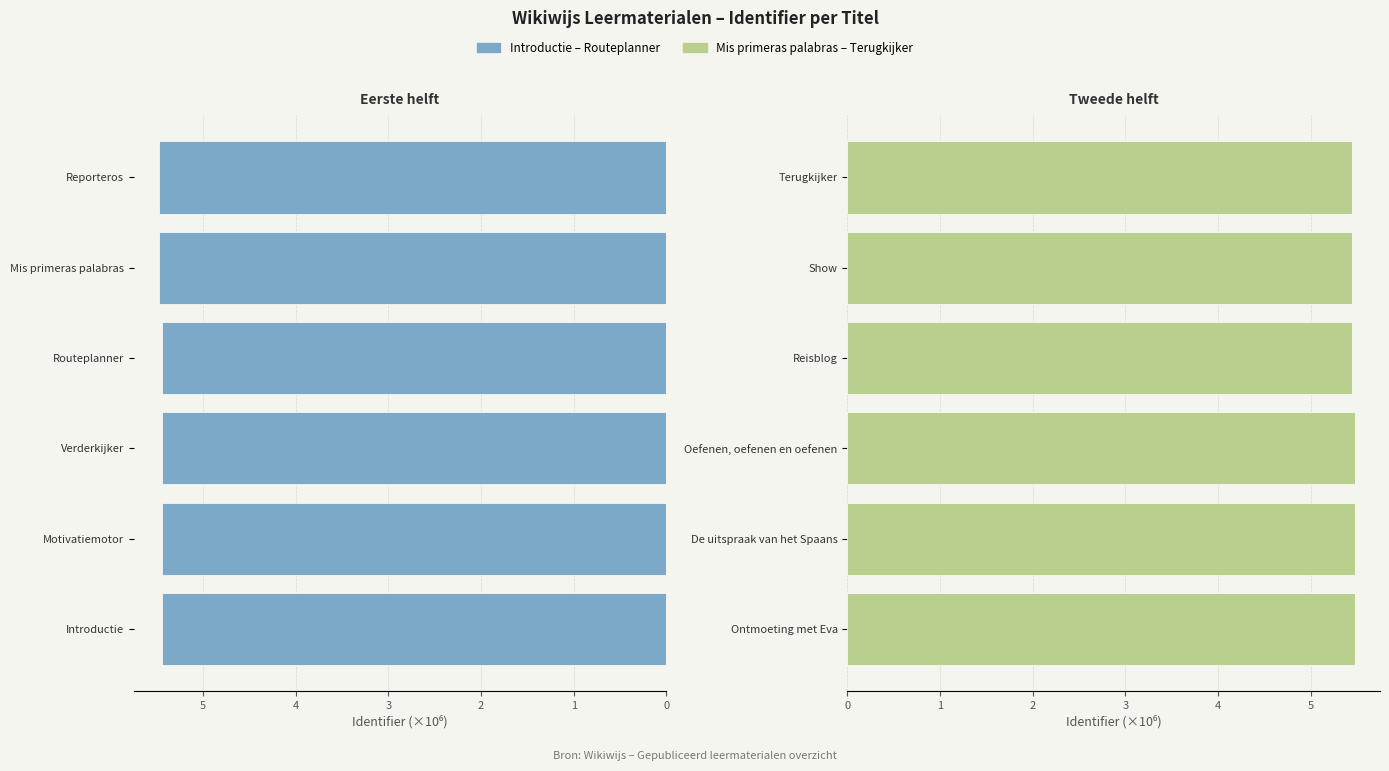

At how many categories does at least one series exceed 5?

6